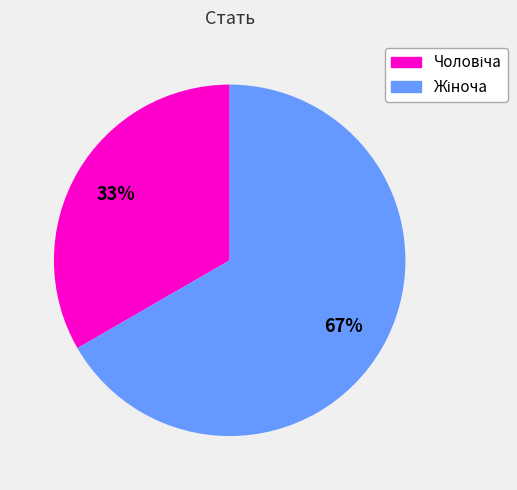

Does any single category account for the majority?

Yes